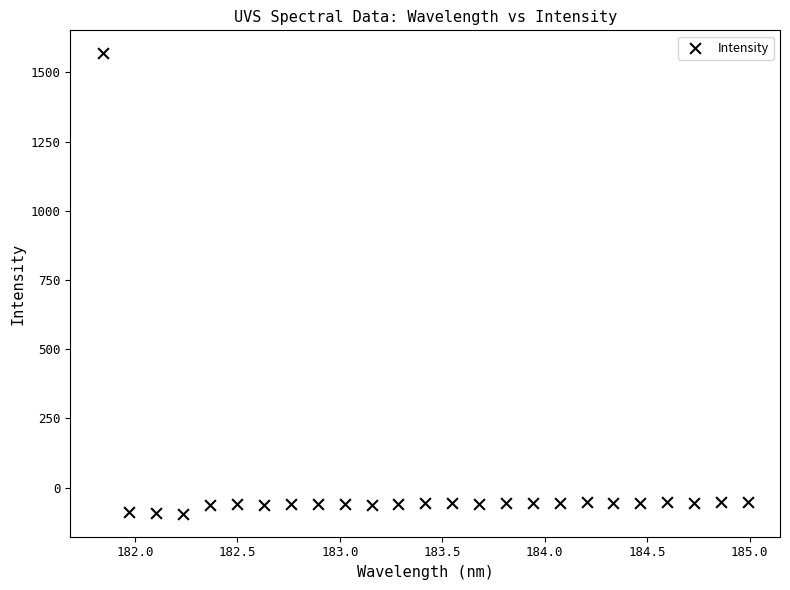

What is the range of Y values (max minus min)?

1663.2